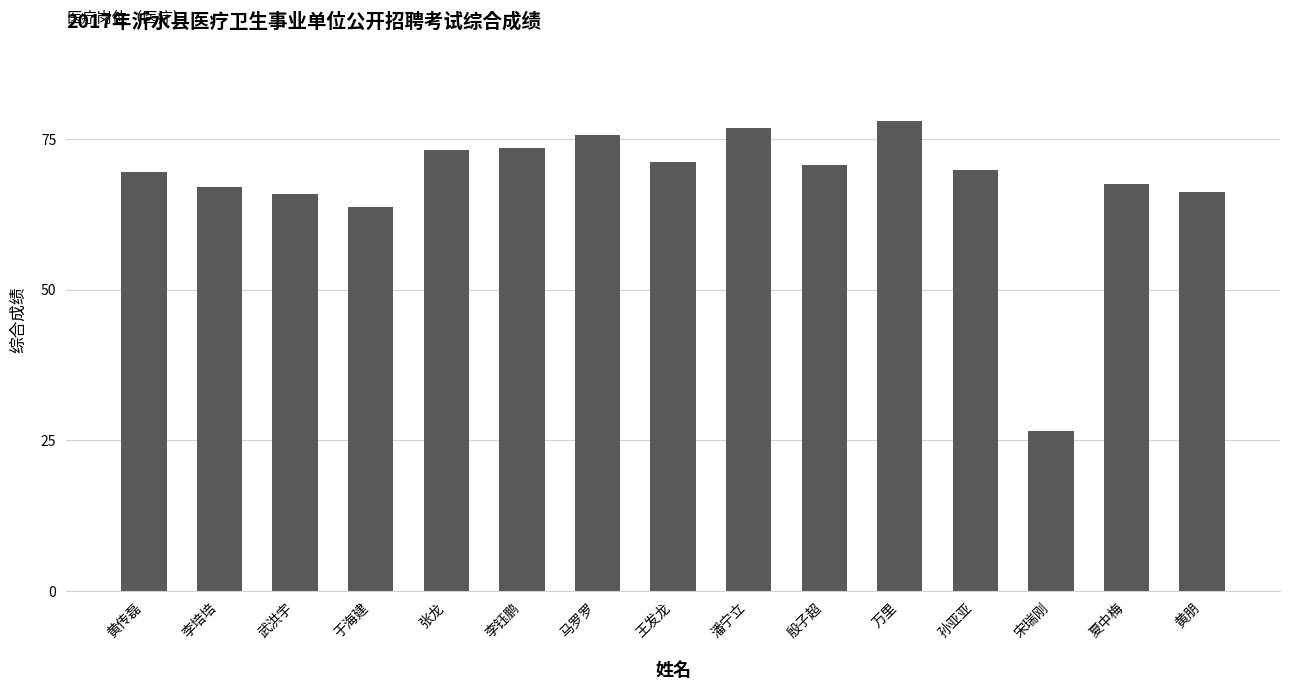

What is the ratio of the value at 万里 to the value at 武洪宇?

1.2